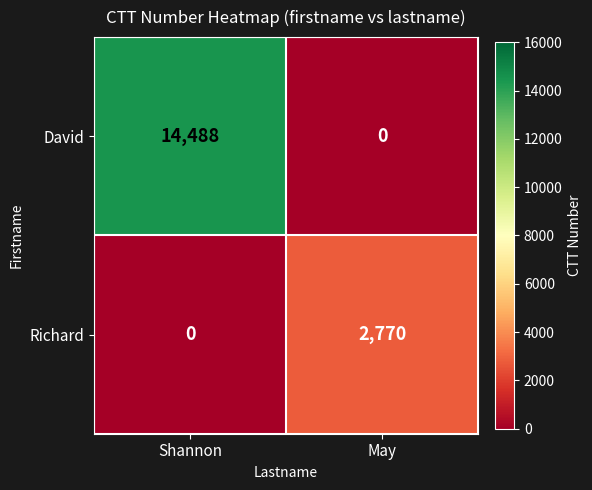

The value of David at Shannon is 14488. True or false?

True